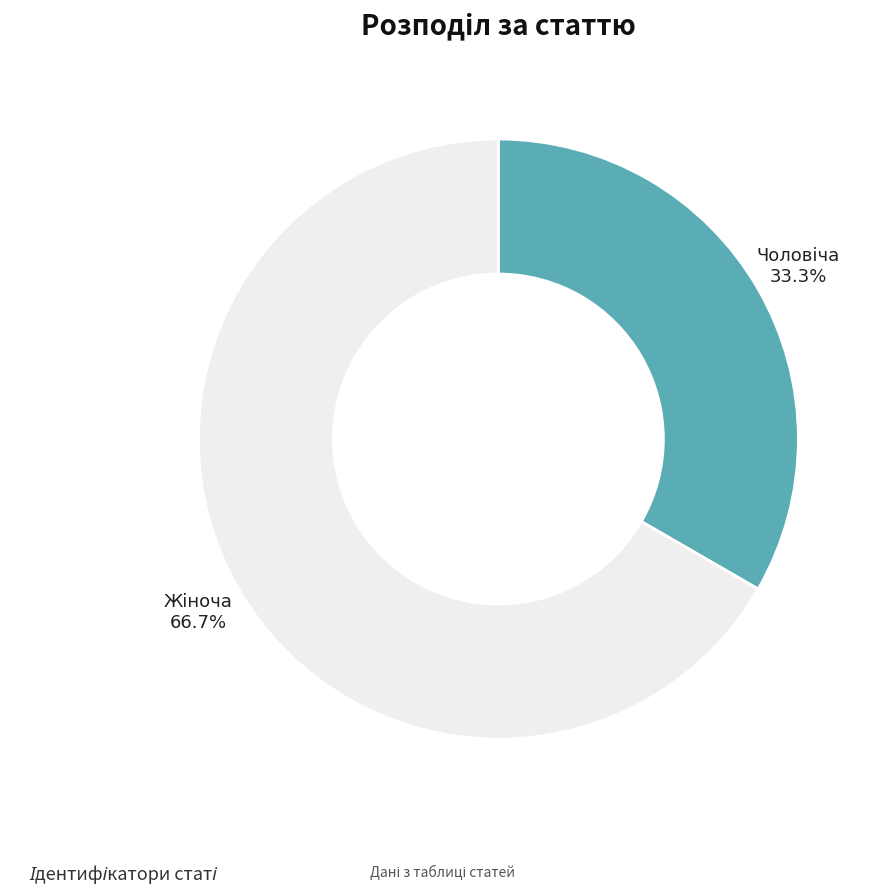

Is there a majority slice in this chart?

Yes